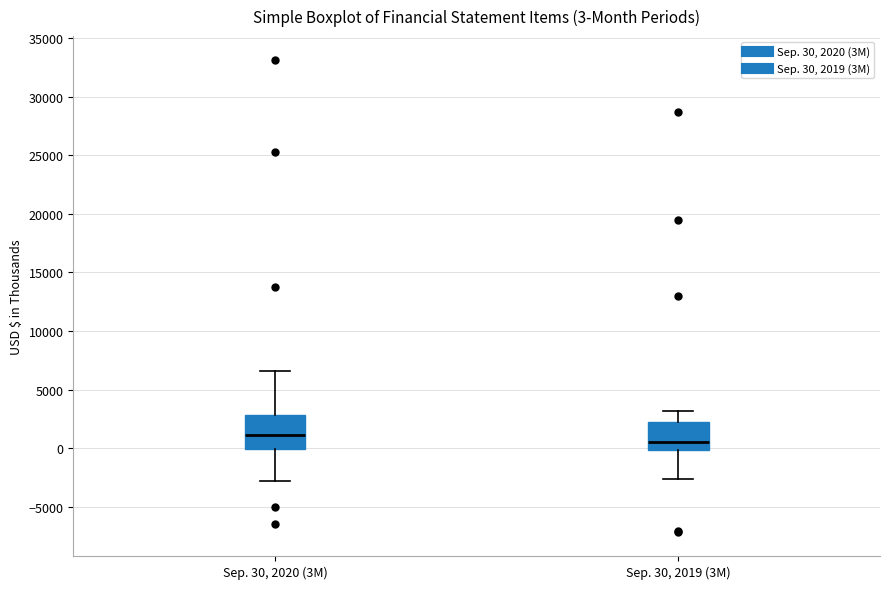

Comparing the boxes themselves (not the whiskers), which one is the tallest?

Sep. 30, 2020 (3M)